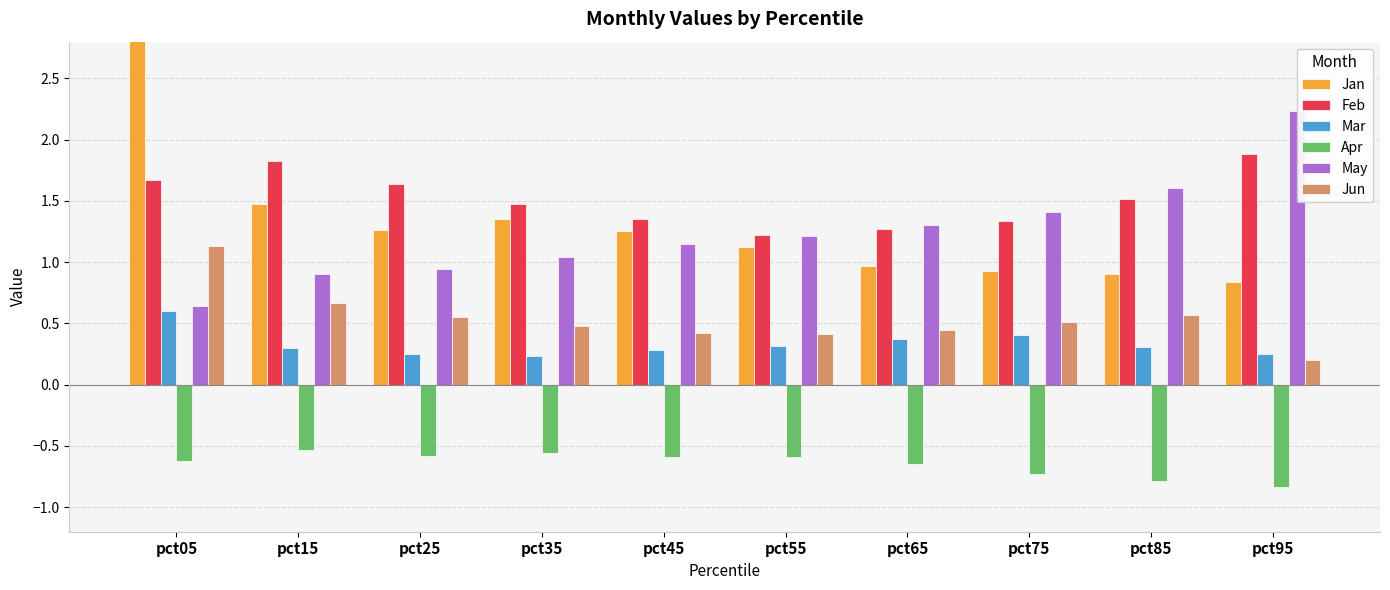

How many bars are there in total?

60